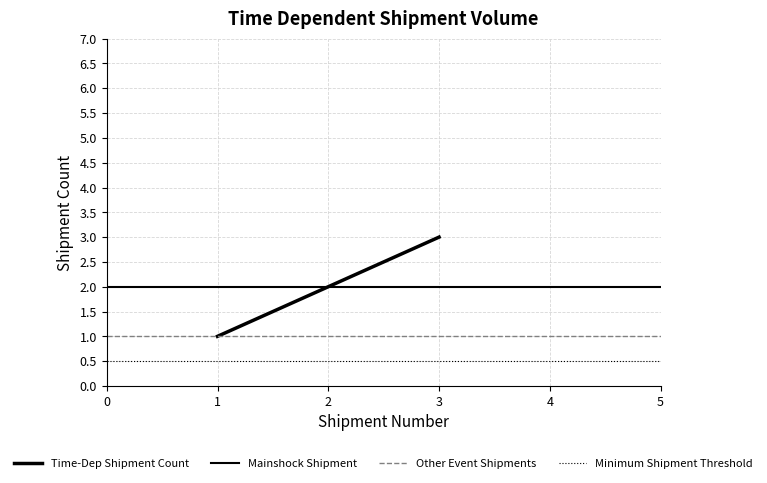

Is this an area chart (filled region under the line)?

No